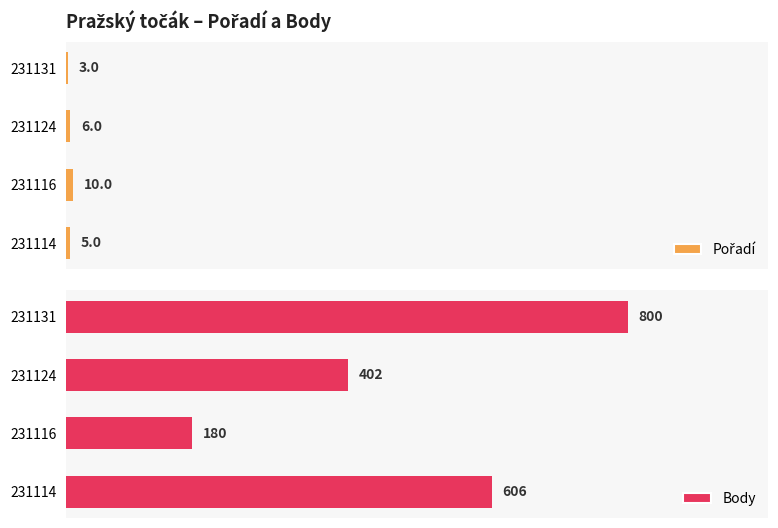

Reading left to right, what are all the values shown in this chart?

Pořadí: 3	6	10	5
Body: 800	402	180	606